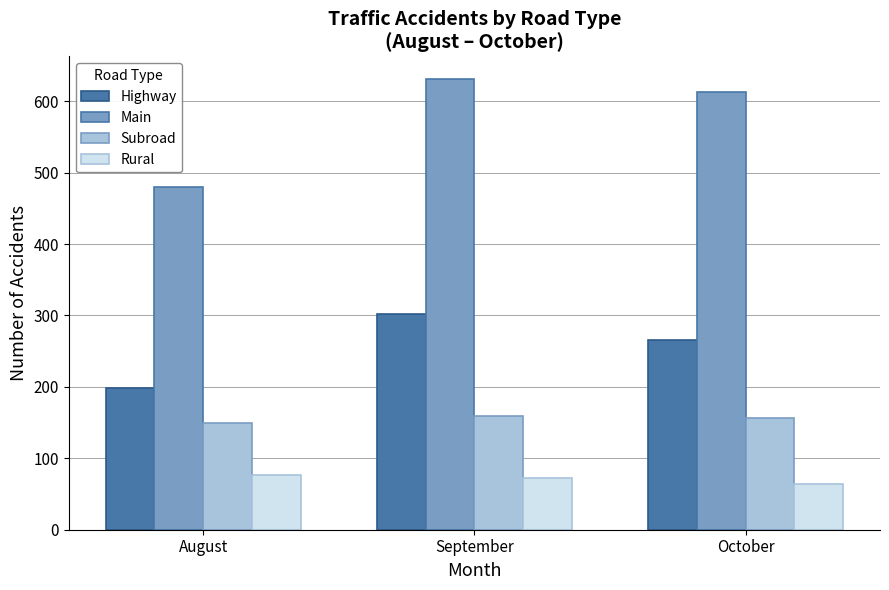

Rank the series by their average value, from lowest to highest.

Rural, Subroad, Highway, Main